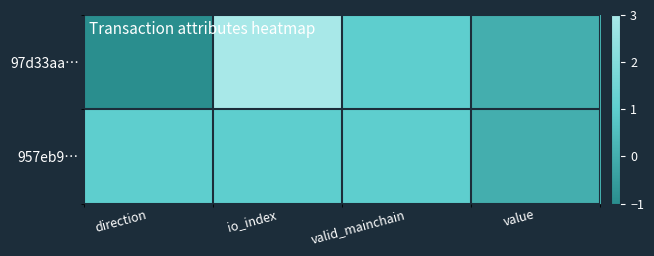

At direction, list the series in order from smallest to largest.

97d33aa…, 957eb9…